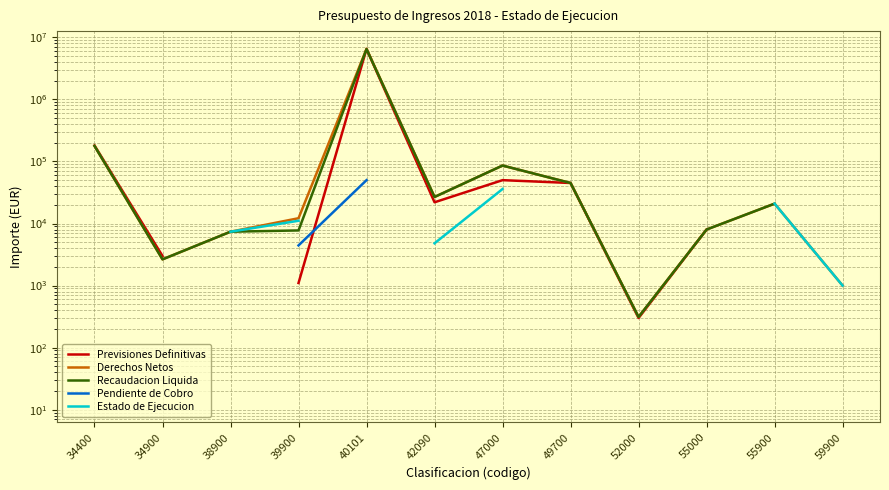

What is the greatest value displayed?

6520000.0